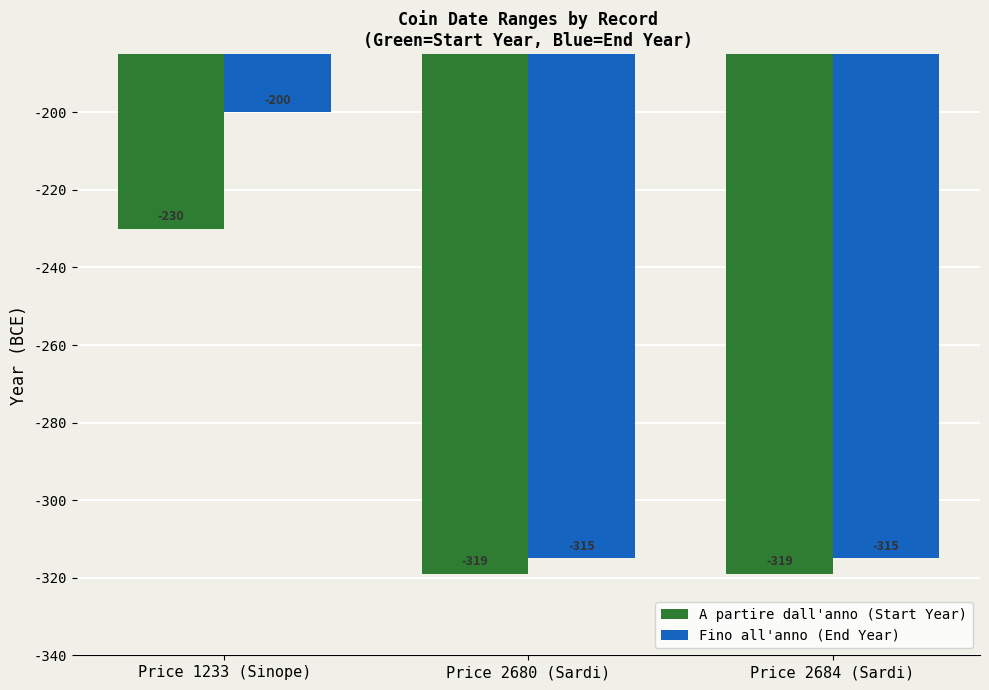

What is the total value across all series at Price 2680 (Sardi)?

-634